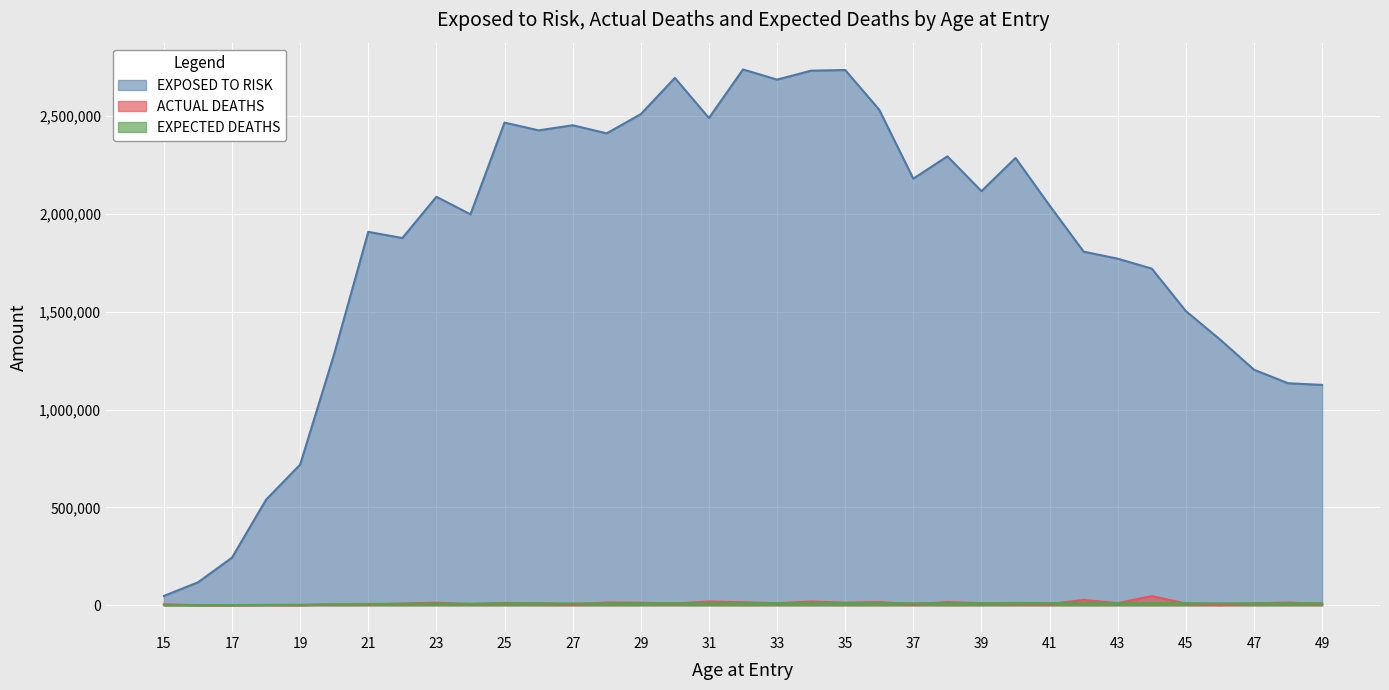

What is the value of the ACTUAL DEATHS point at the 34th from the left?

13500